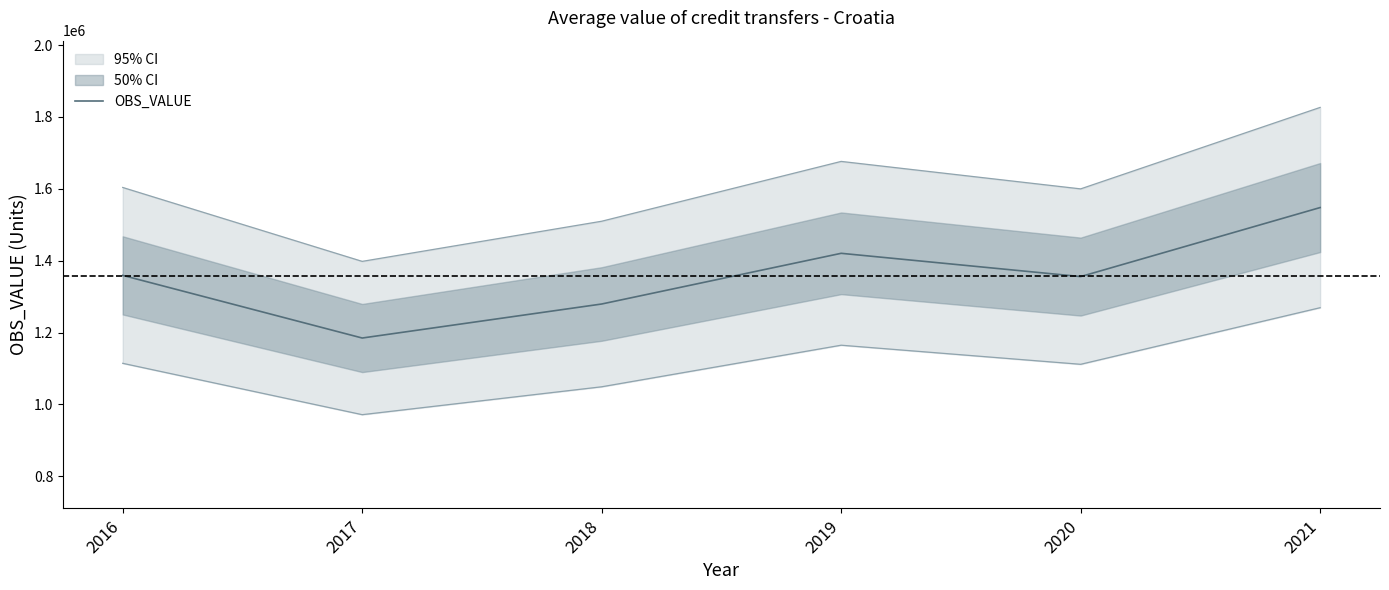

What is the average value?

1357969.4